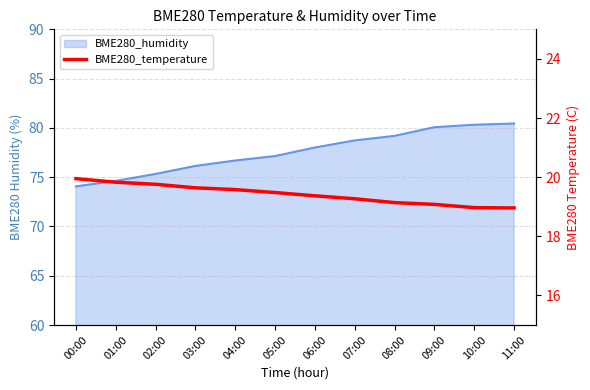

Approximately how many times larger is the value at 04:00 compared to 10:00?

1.0